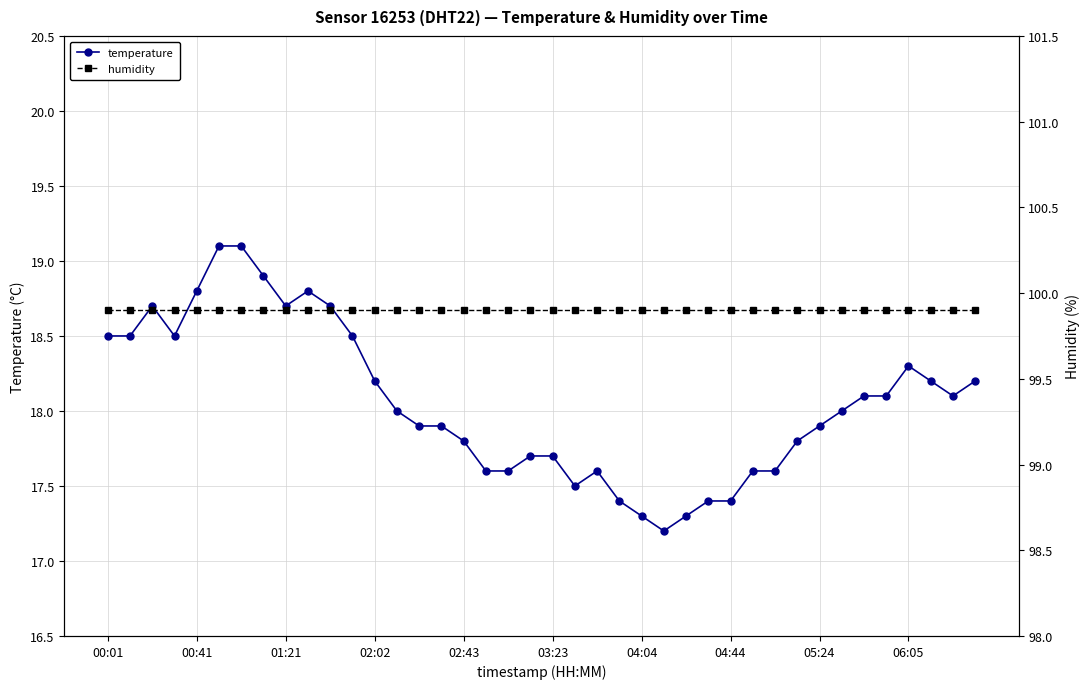

What is the sum of all temperature values?

722.2